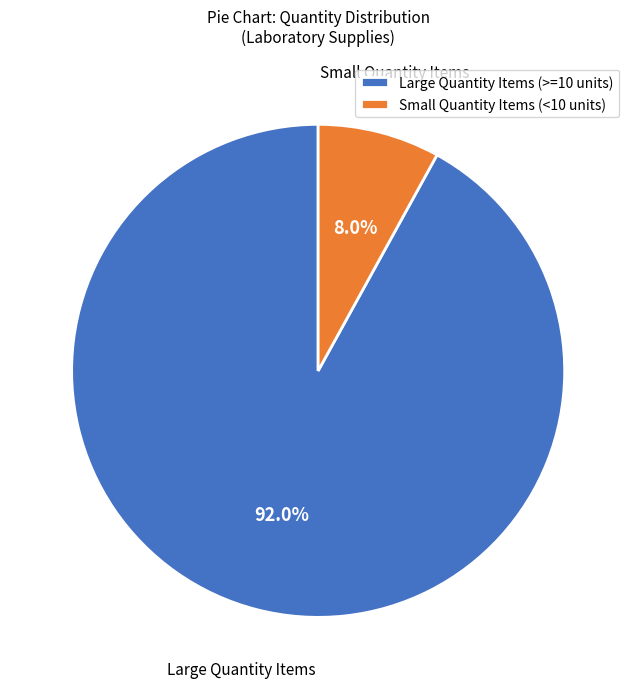

Is there any slice that represents more than half of the pie?

Yes